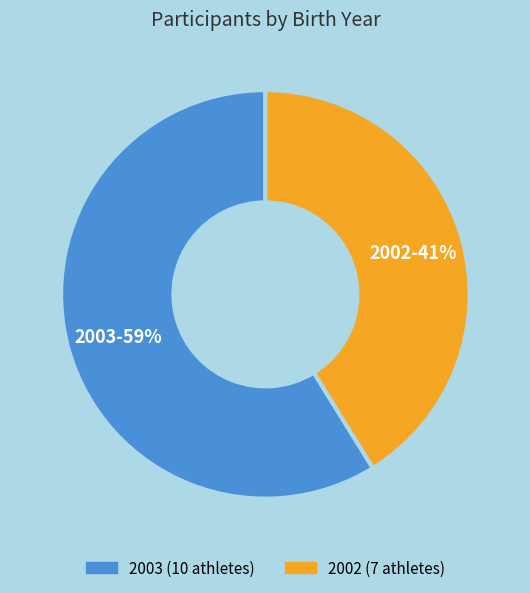

Between 2003 and 2002, which is larger?

2003